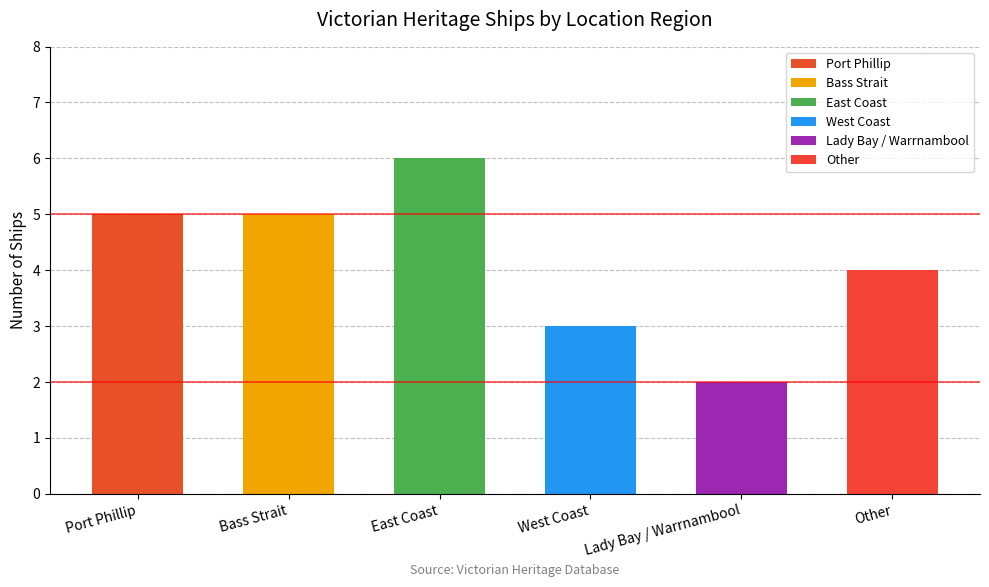

Where does the data first go above 5?

East Coast